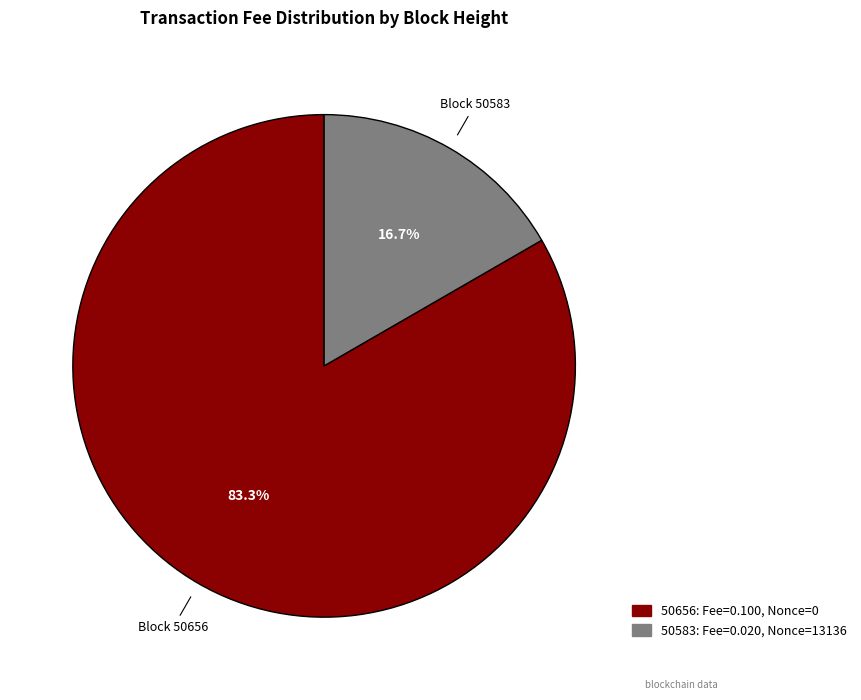

To the nearest percent, what is the difference between the 50656 and 50583 slice percentages?

67%